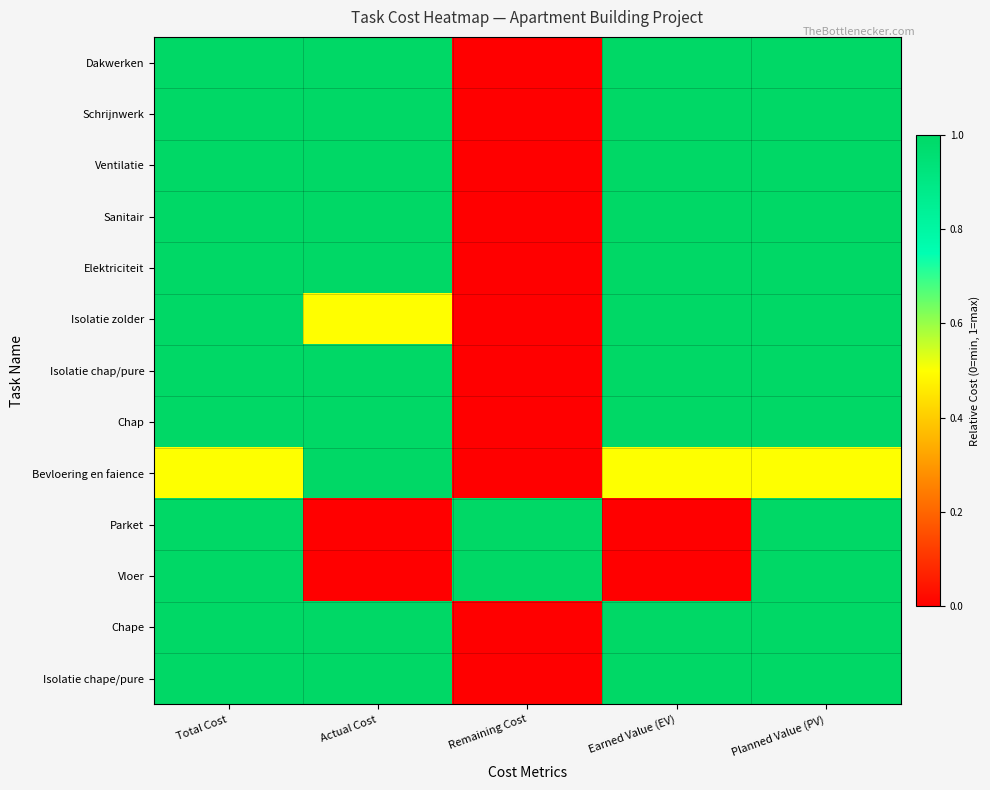

Count the number of data series in this chart.

13